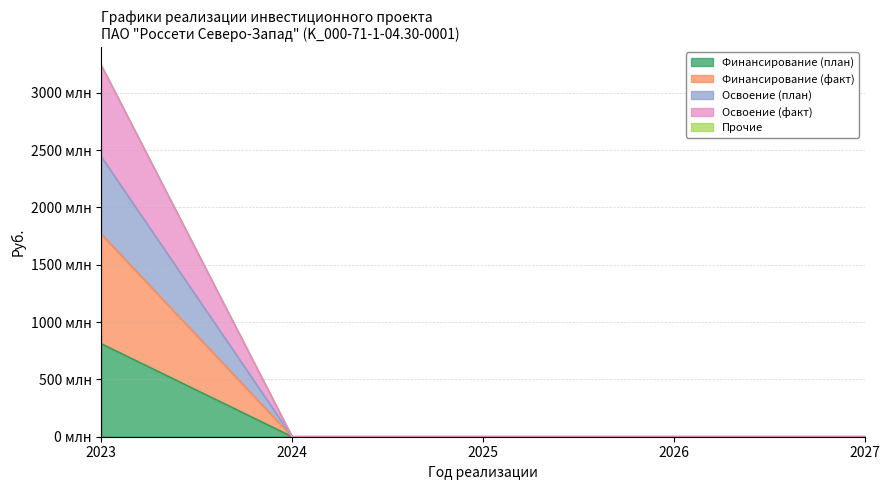

How many data points in Финансирование (факт) are above 0?

1